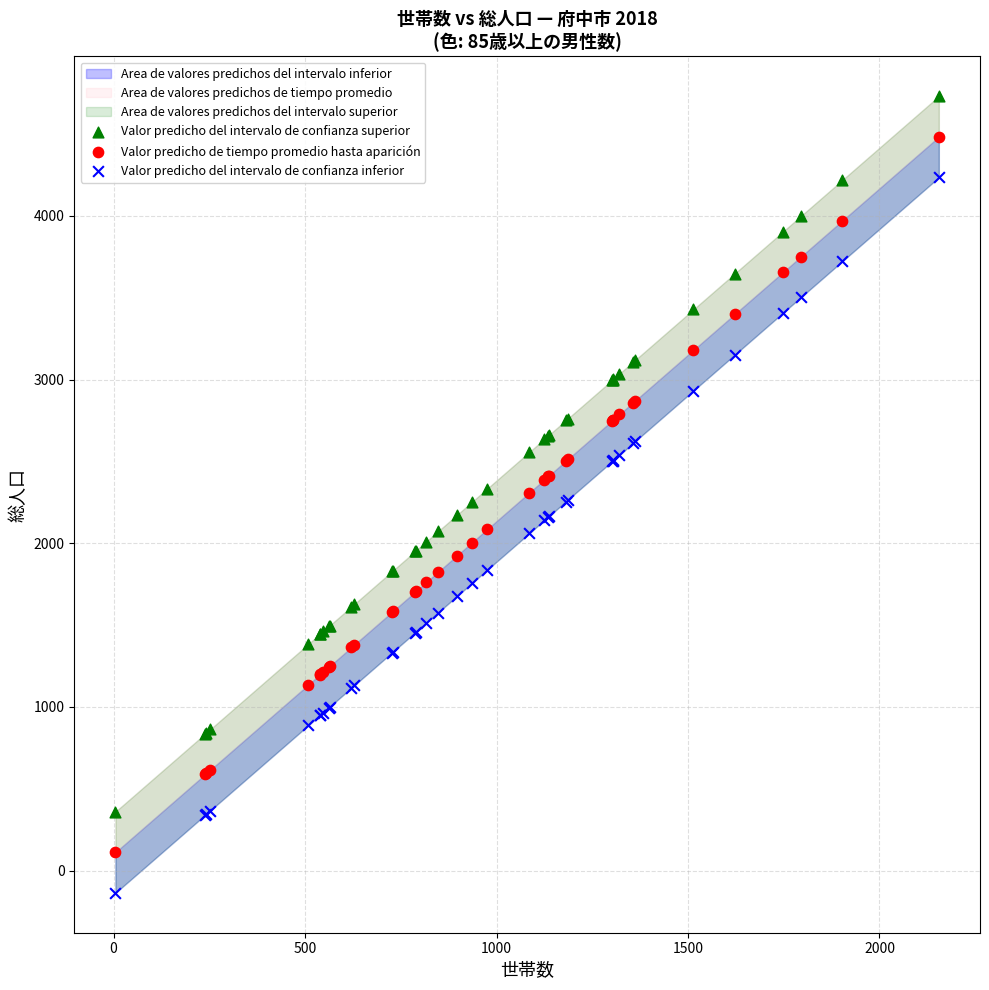

Which series reaches the maximum Y coordinate?

Valor predicho del intervalo de confianza superior